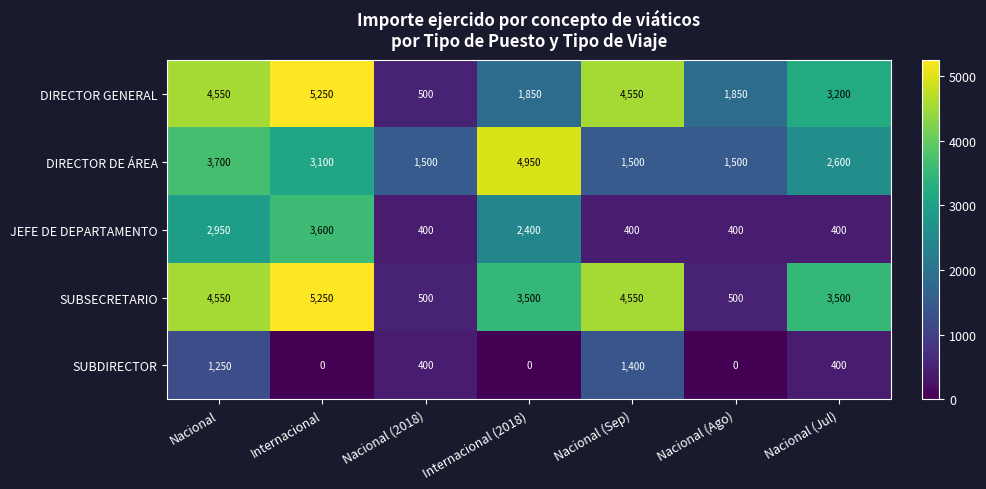

Between Internacional (2018) and Nacional (Jul), which series saw the biggest shift?

DIRECTOR DE ÁREA